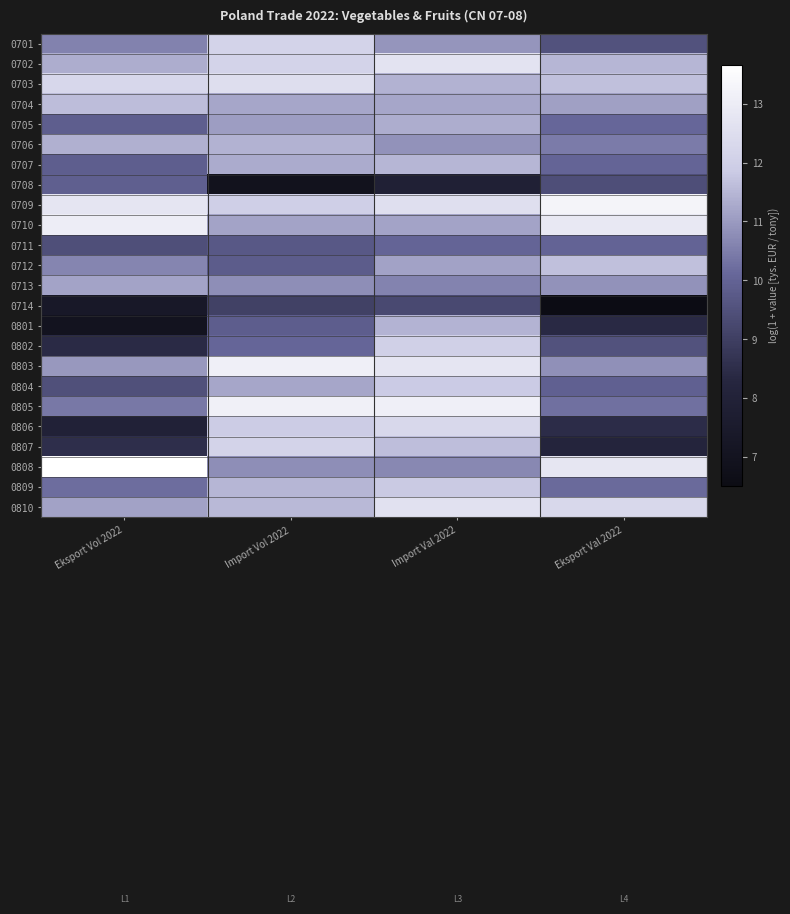

At which category is the sum across all series the highest?

Import Val 2022